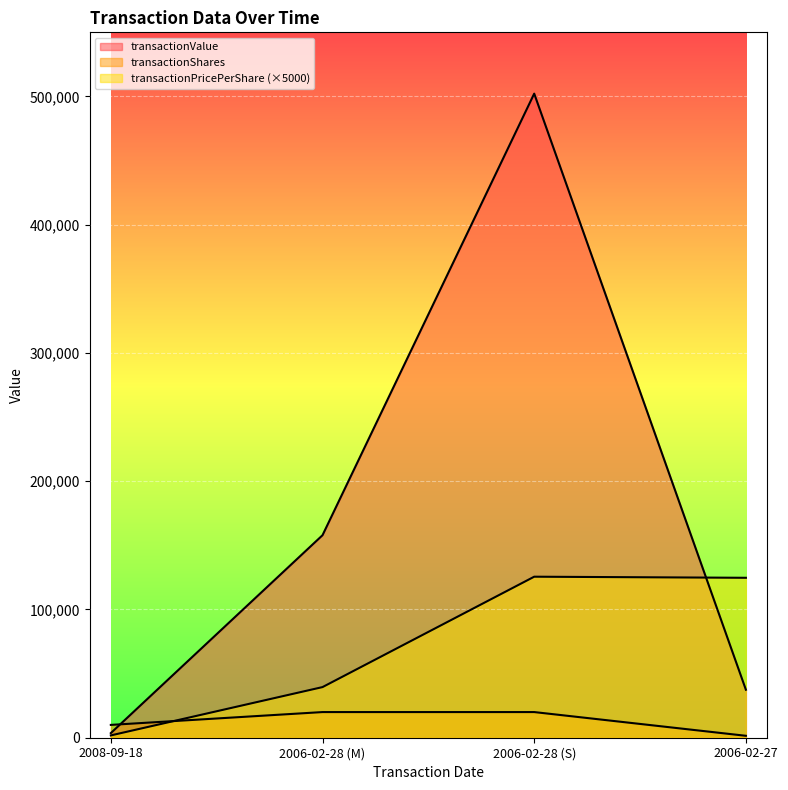

Which category has the lowest value in the transactionValue series?

2008-09-18